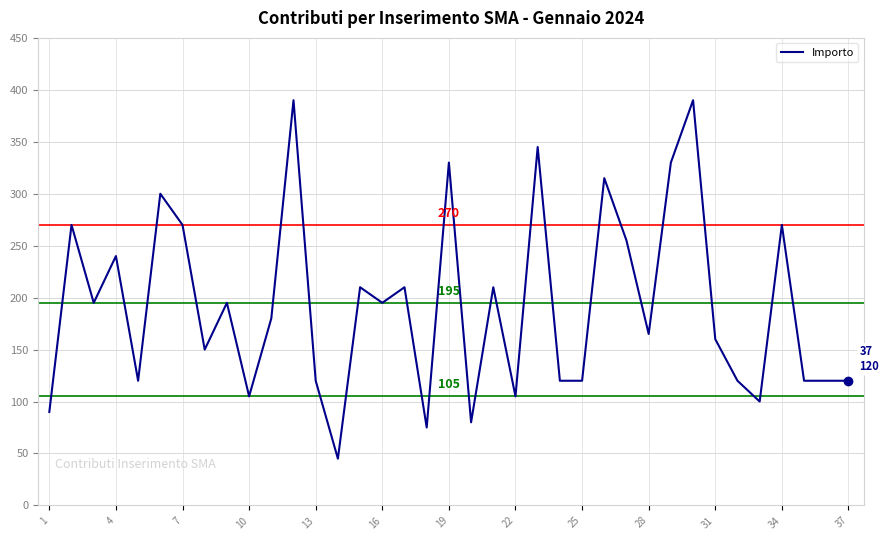

What is the maximum value shown in the chart?

390